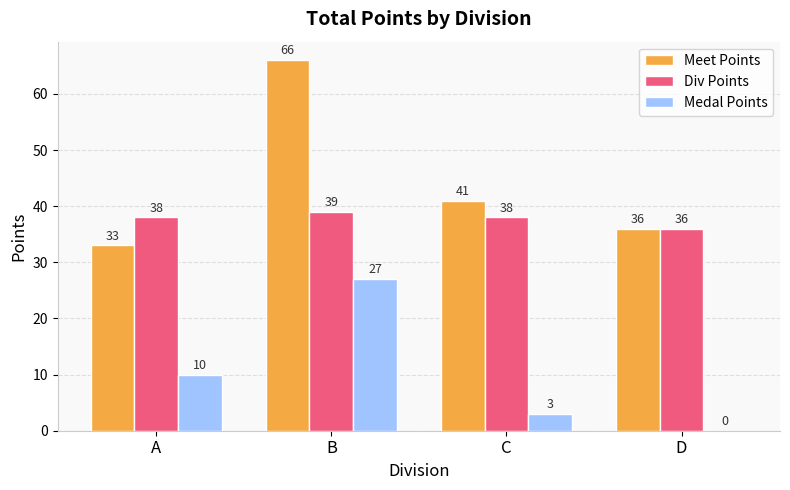

Which series changed the most between B and C?

Meet Points